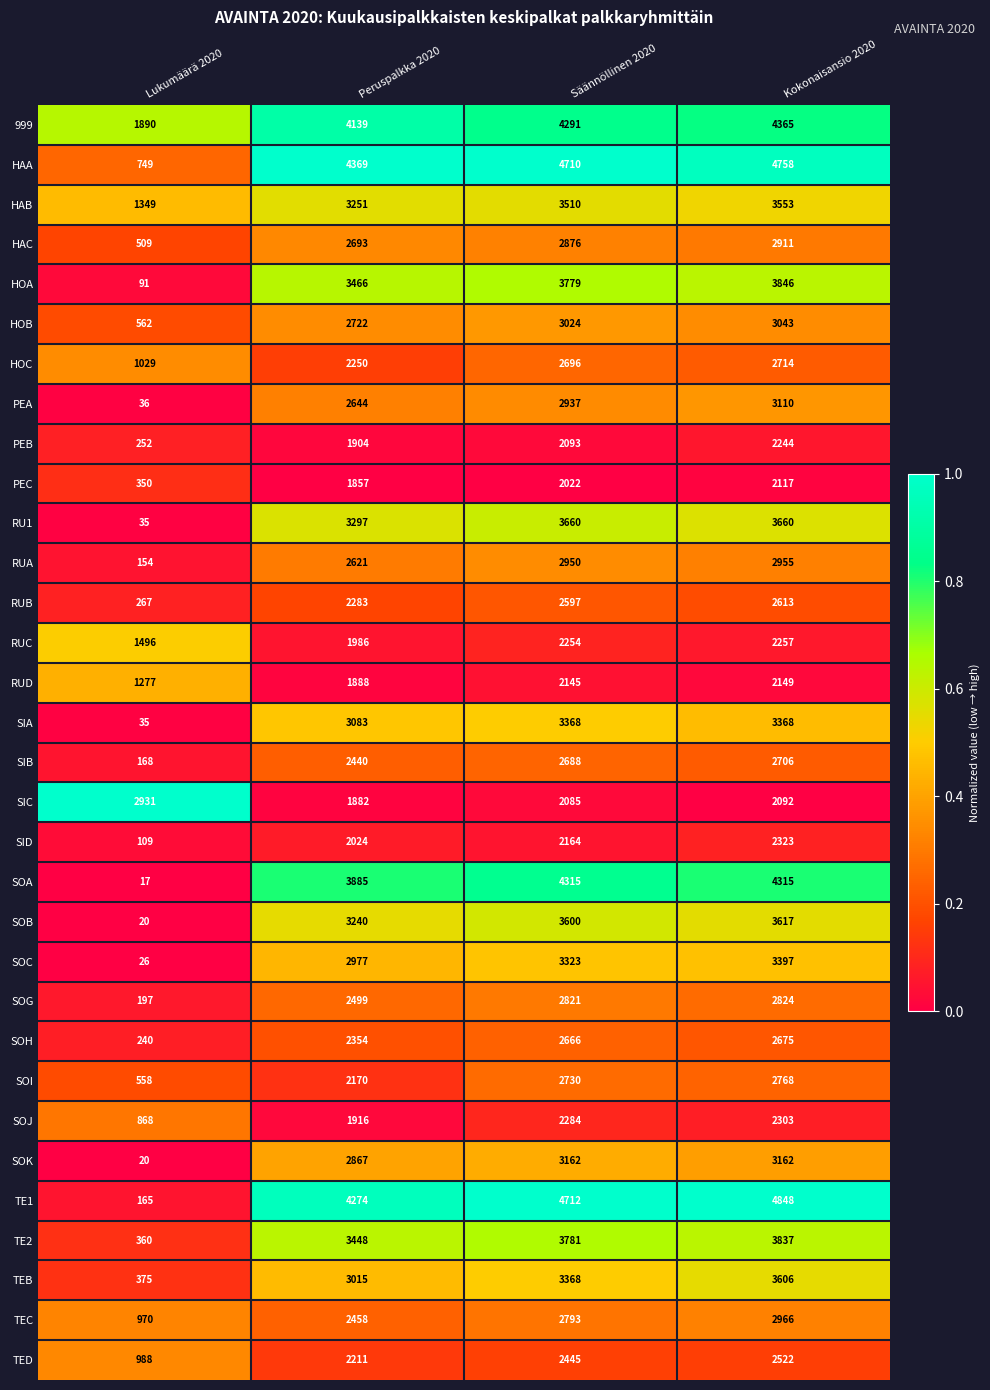

What is the sum of all HAA values?

14586